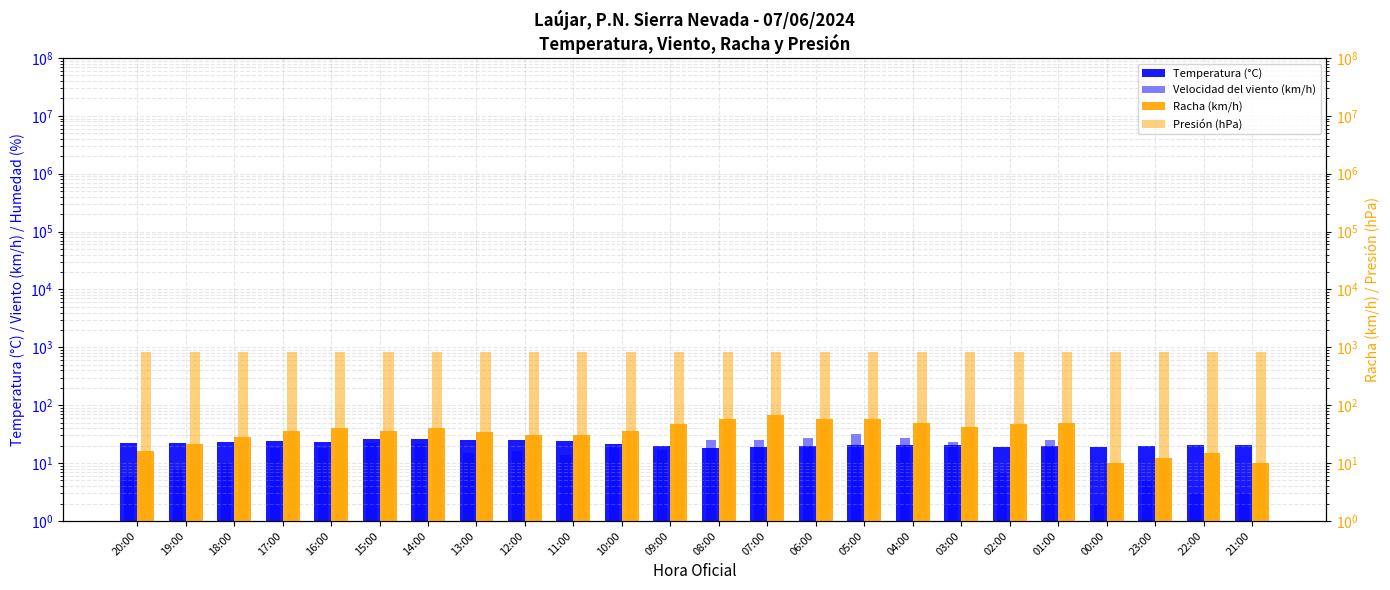

List the labels in order of Racha (km/h) value, smallest first.

00:00, 21:00, 23:00, 22:00, 20:00, 19:00, 18:00, 12:00, 11:00, 13:00, 17:00, 15:00, 10:00, 16:00, 14:00, 03:00, 09:00, 02:00, 04:00, 01:00, 08:00, 05:00, 06:00, 07:00